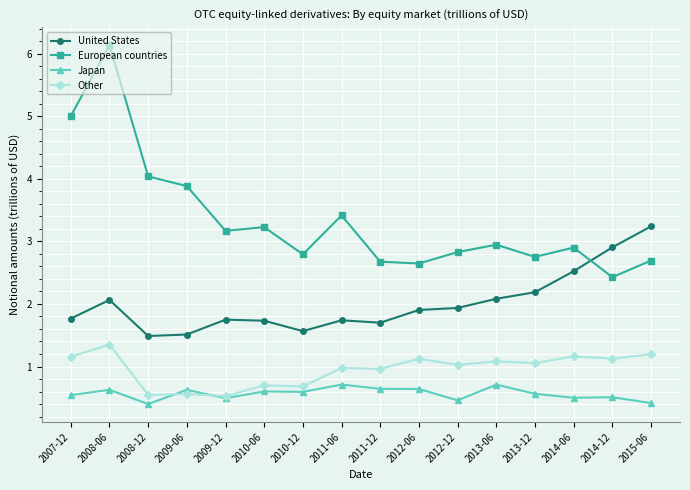

The Japan series shows 0.6 at 2011-12. True or false?

True